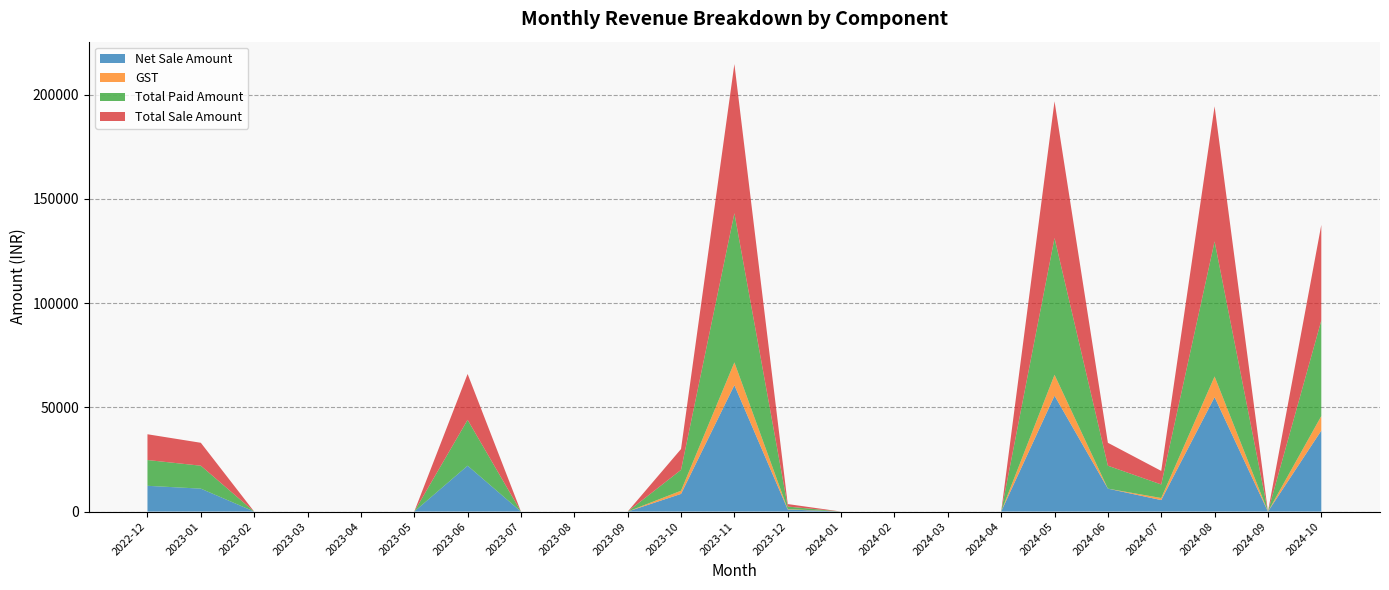

Is the value of Total Sale Amount at 2023-10 greater than the value of GST at 2024-09?

Yes